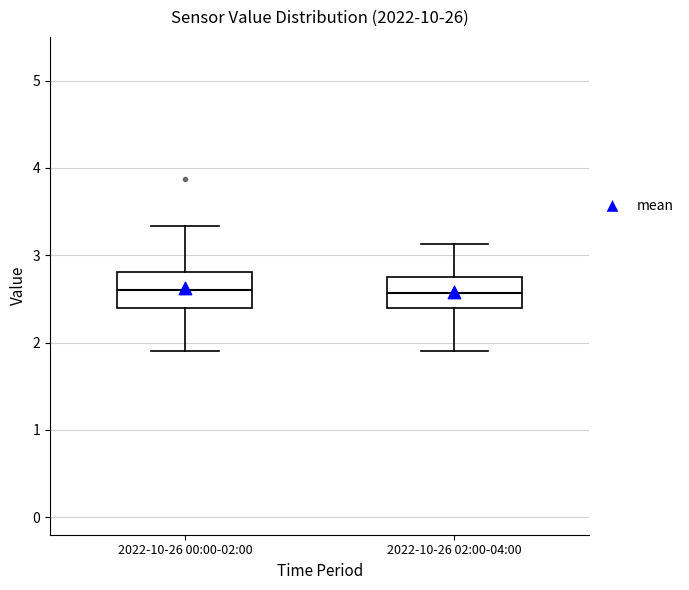

Reading left to right, transcribe this box plot: for each box, give where its median line is, the range the box spans, and where its two whiskers end, as read against the y-axis. The values are not printed on the chart, so give them approximately, as read against the axis.

2022-10-26 00:00-02:00: median 2.6, box 2.4 to 2.8, whiskers 1.9 to 3.3
2022-10-26 02:00-04:00: median 2.6, box 2.4 to 2.7, whiskers 1.9 to 3.1